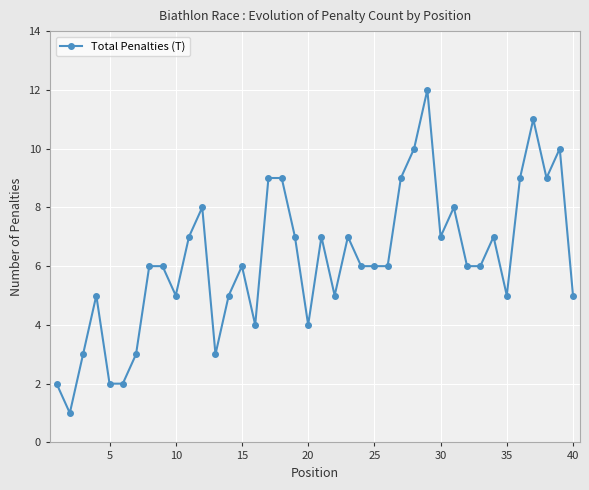

True or false: the data has more than 1 interior local peaks.

True